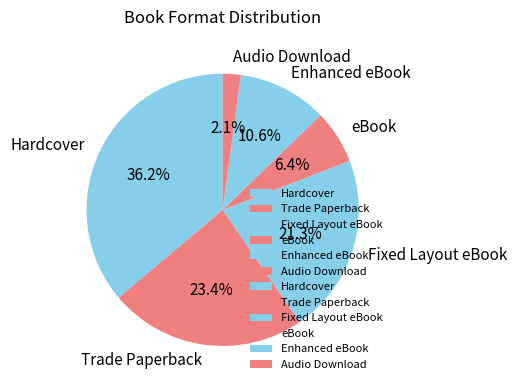

What portion of the pie excludes eBook?

93.6%